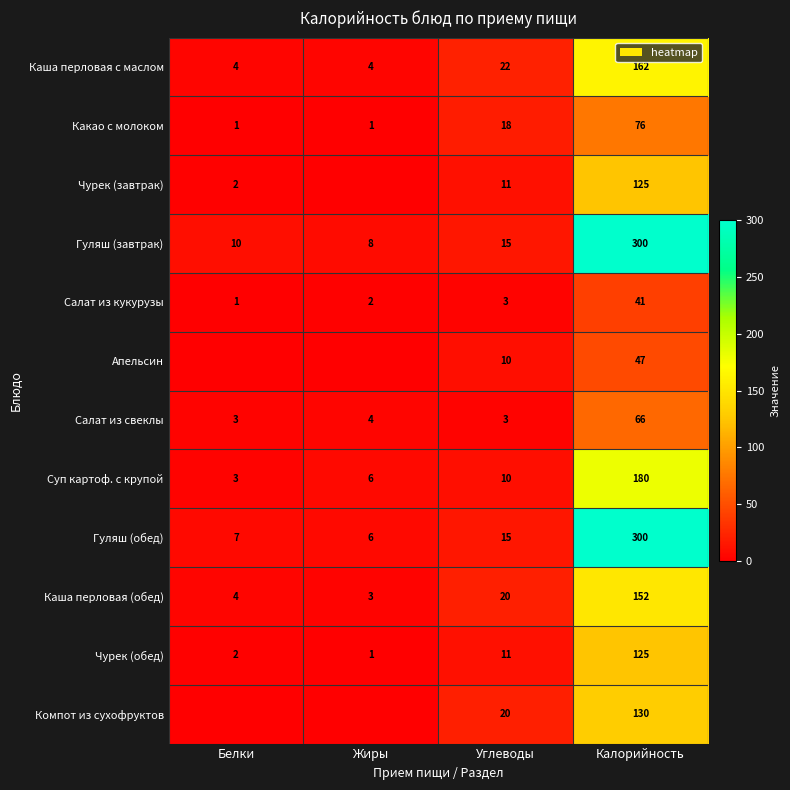

Which has a higher value, Калорийность or Жиры?

Калорийность